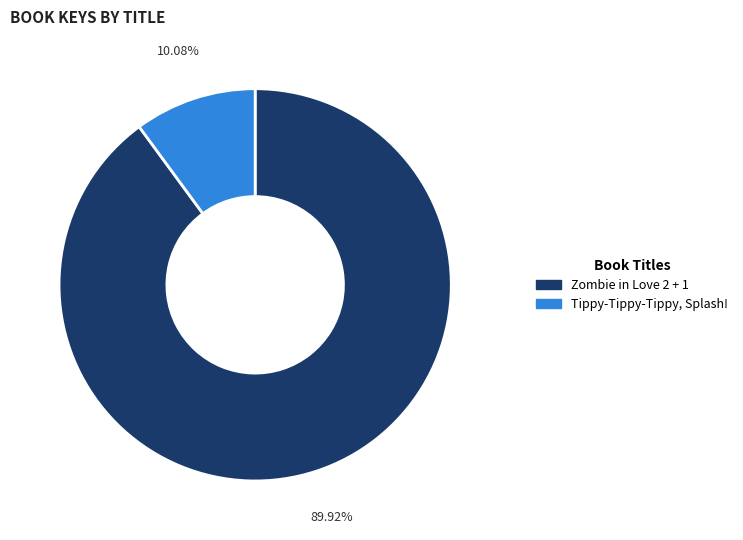

Combined, do Zombie in Love 2 + 1 and Tippy-Tippy-Tippy, Splash! account for over 50%?

Yes